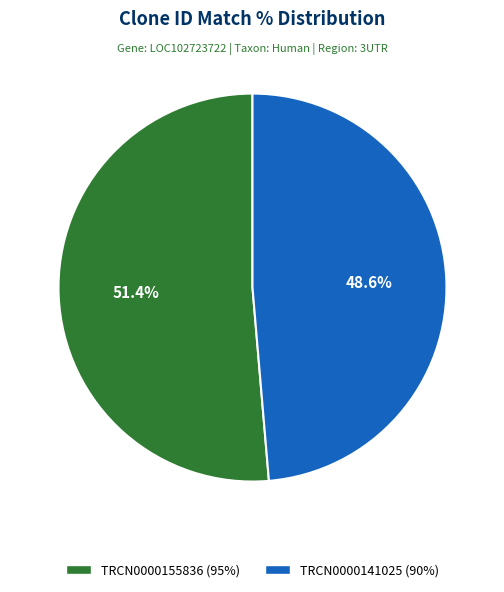

The TRCN0000141025 slice represents 63% of the pie. True or false?

False